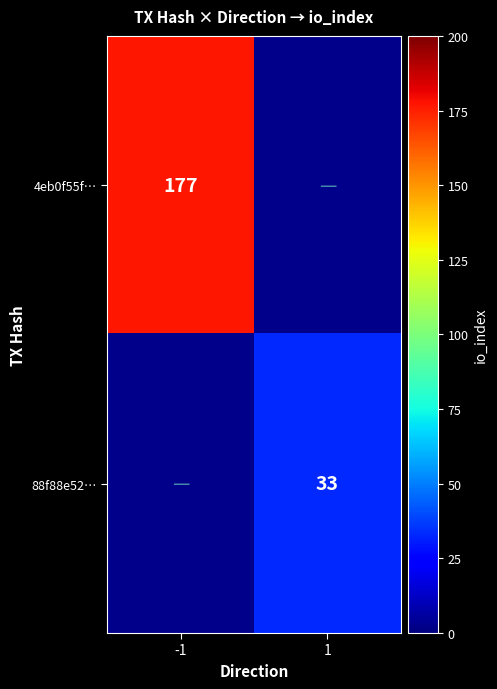

At how many categories does at least one series exceed 34?

1